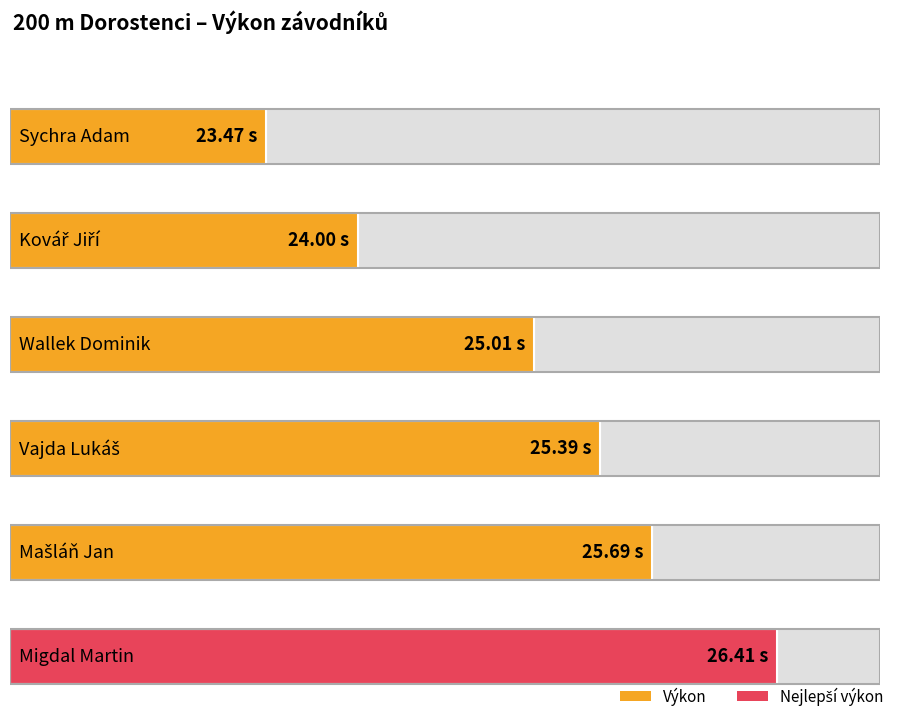

Reading right to left, transcribe all the data shown in this chart.

26.4	25.7	25.4	25.0	24.0	23.5